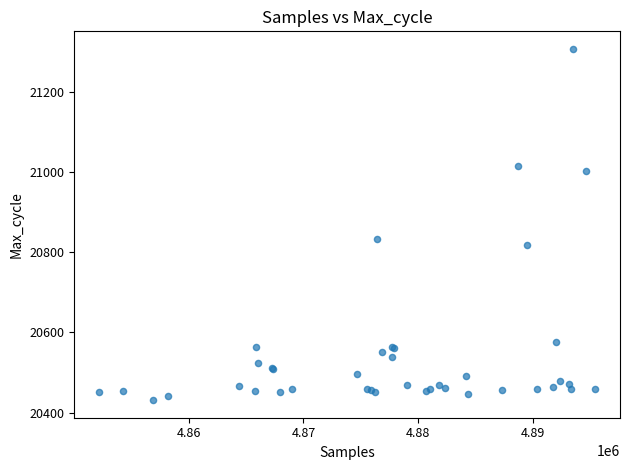

What Y value in the scatter plot is closest to 20869?

20832